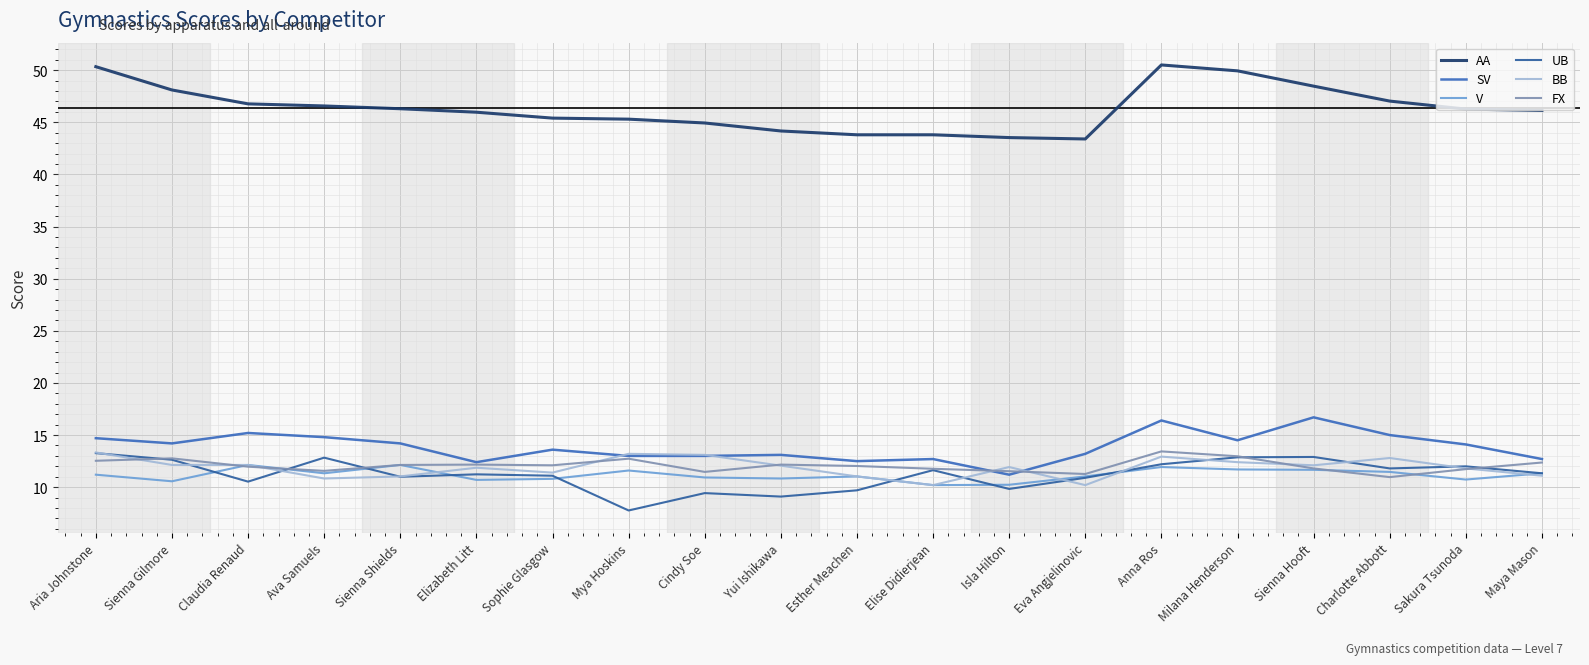

How many lines are shown in the chart?

6